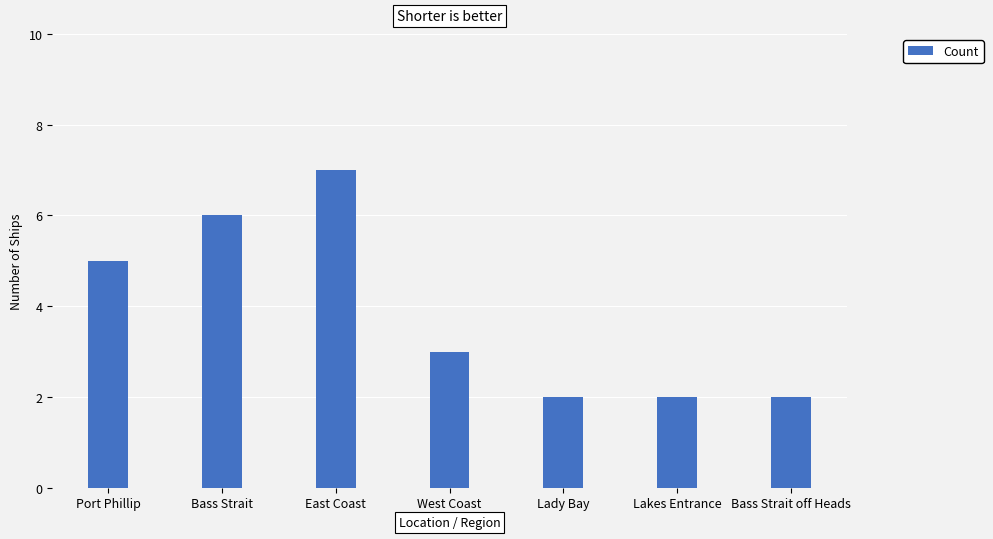

What is the maximum value shown in the chart?

7